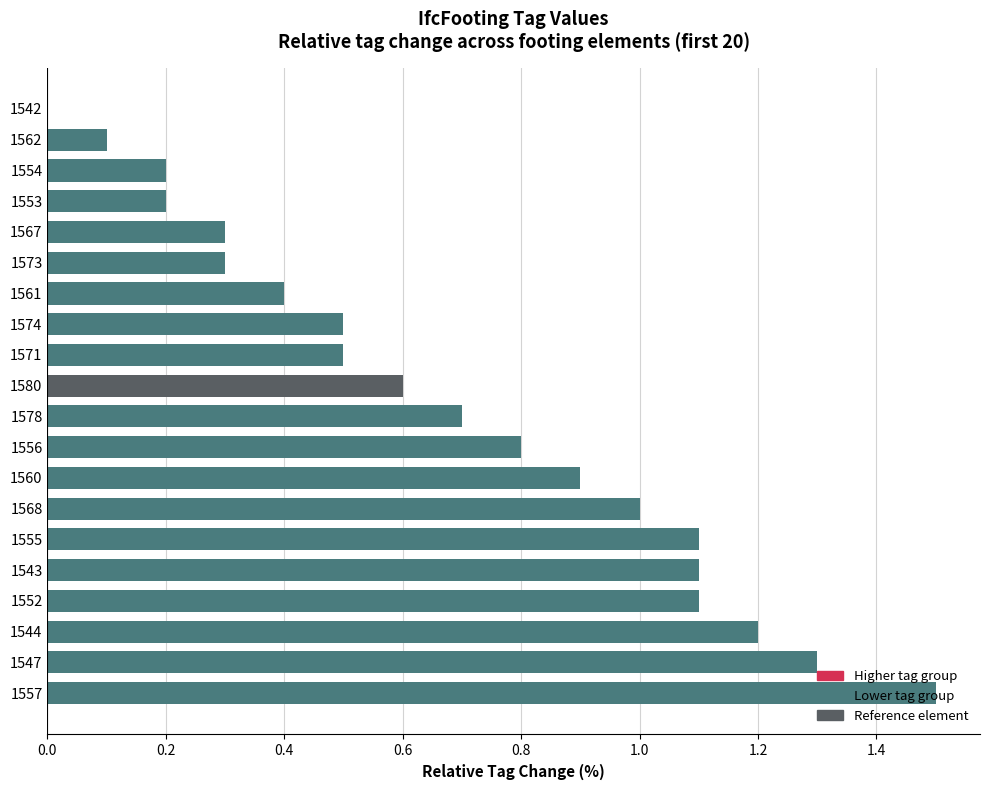

Between 1571 and 1544, which is larger?

1544